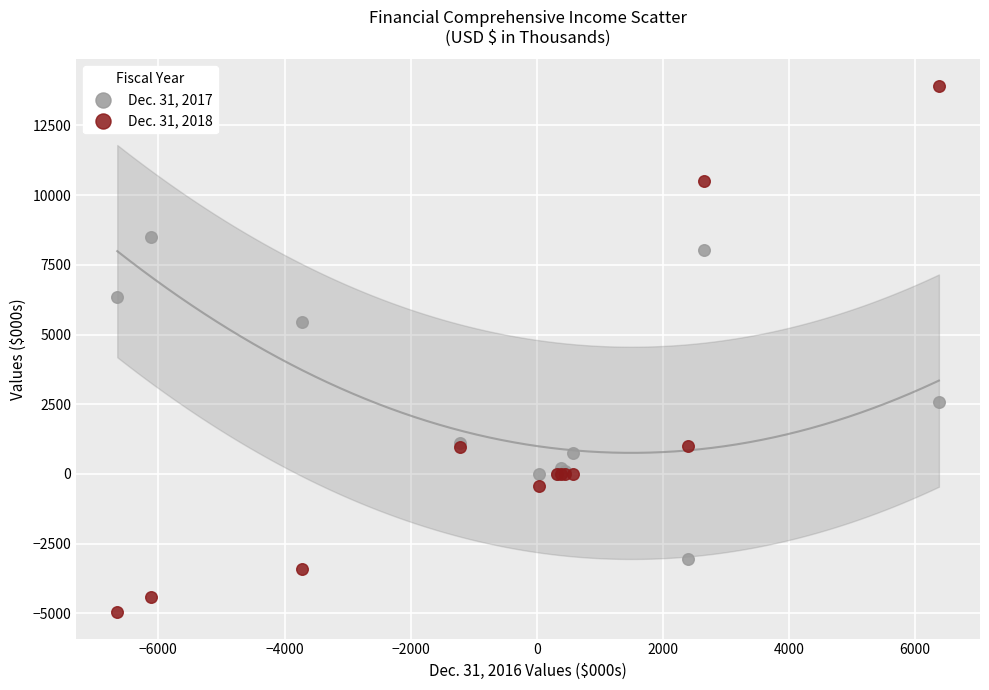

Across all series, what Y value is closest to 4479?

5433